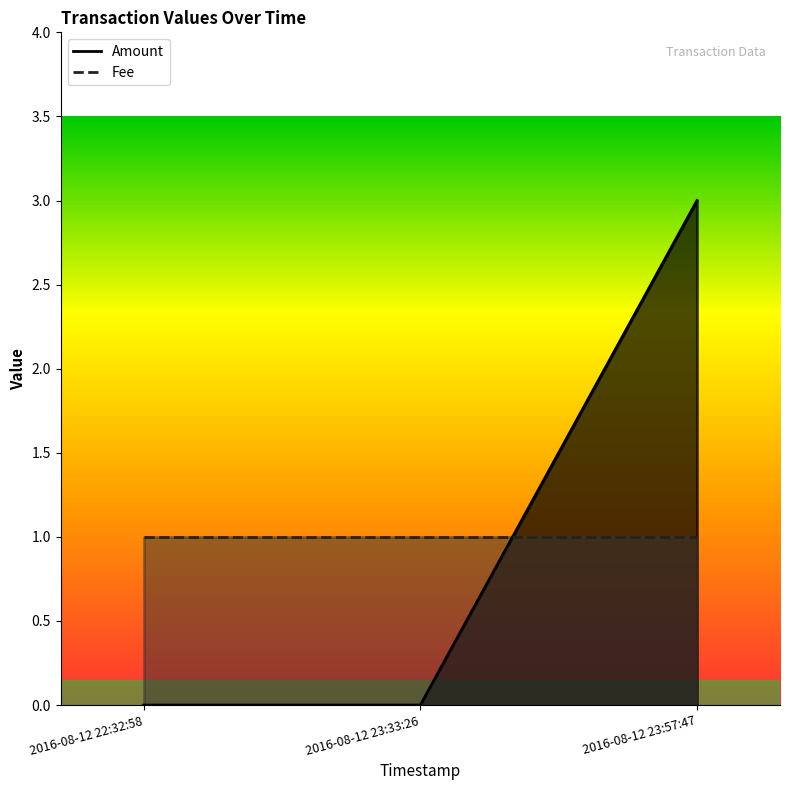

How many values are between 0 and 3?

3